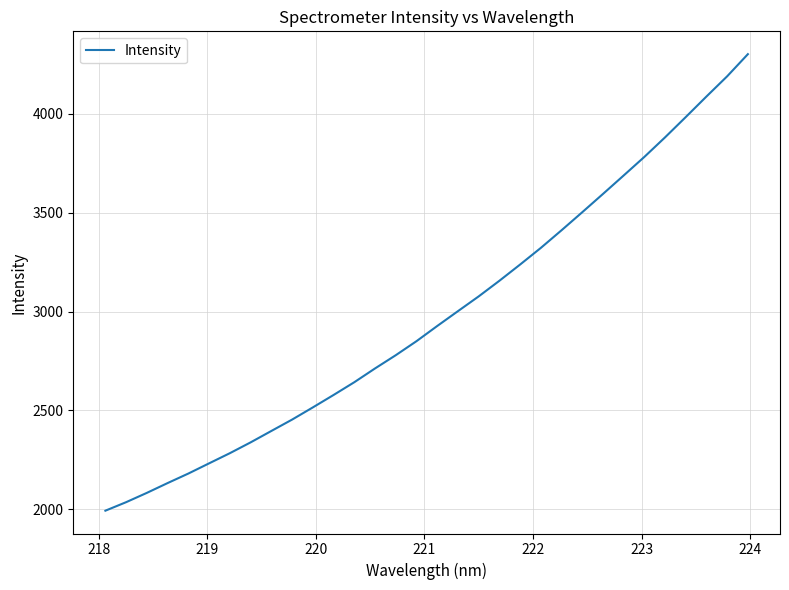

What is the difference between the maximum and minimum values?

2310.6